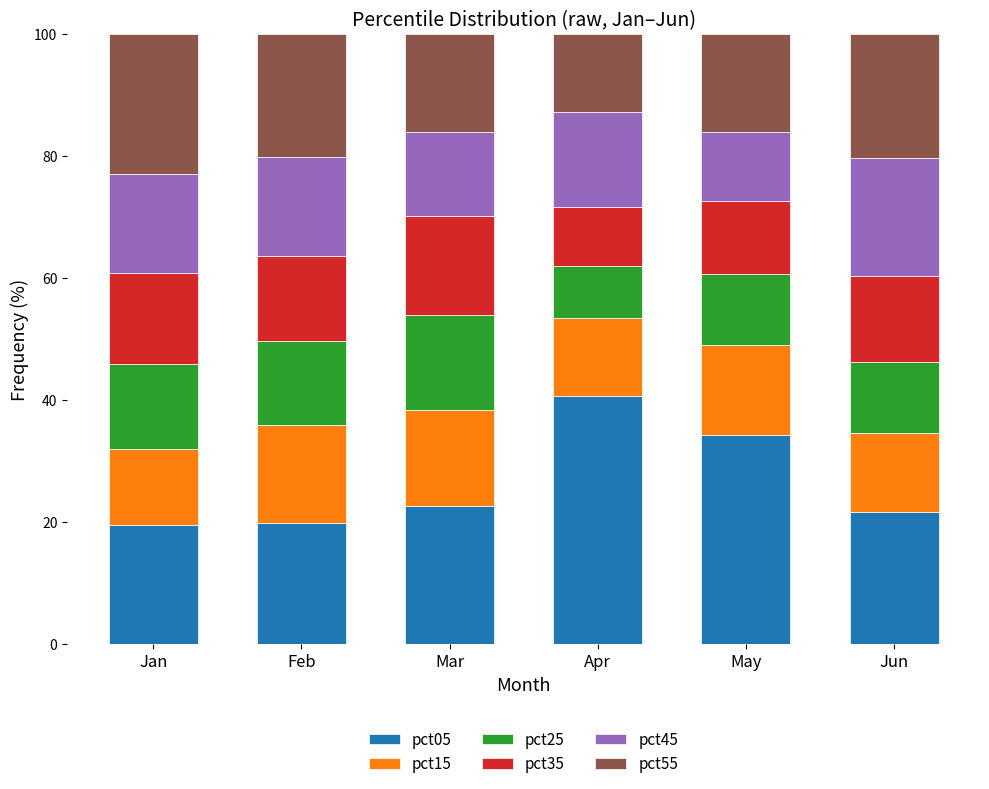

What is the total value across all series at Mar?

100.0